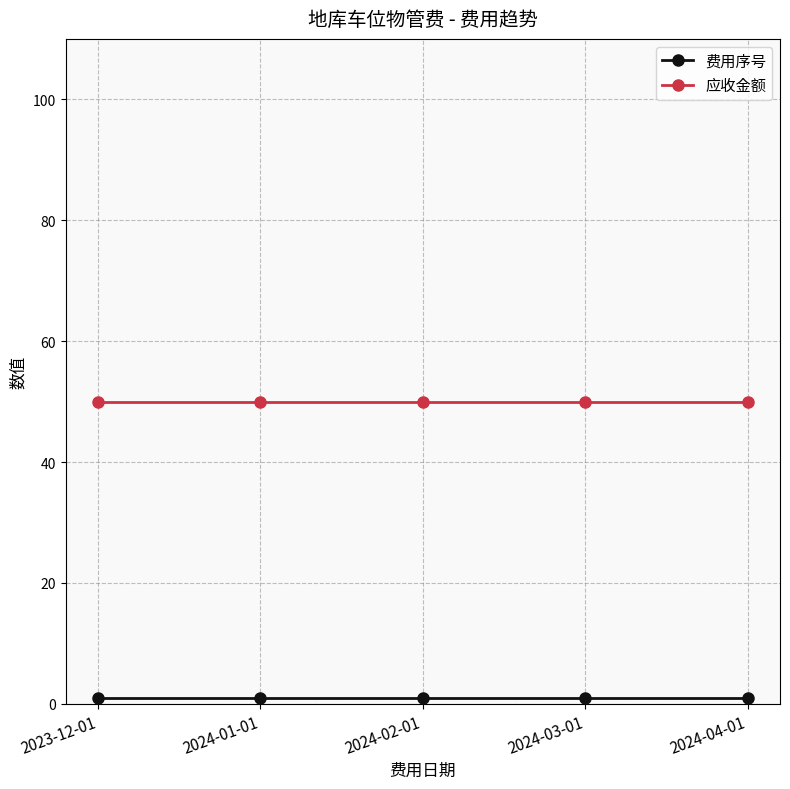

What is the maximum value shown in the chart?

50